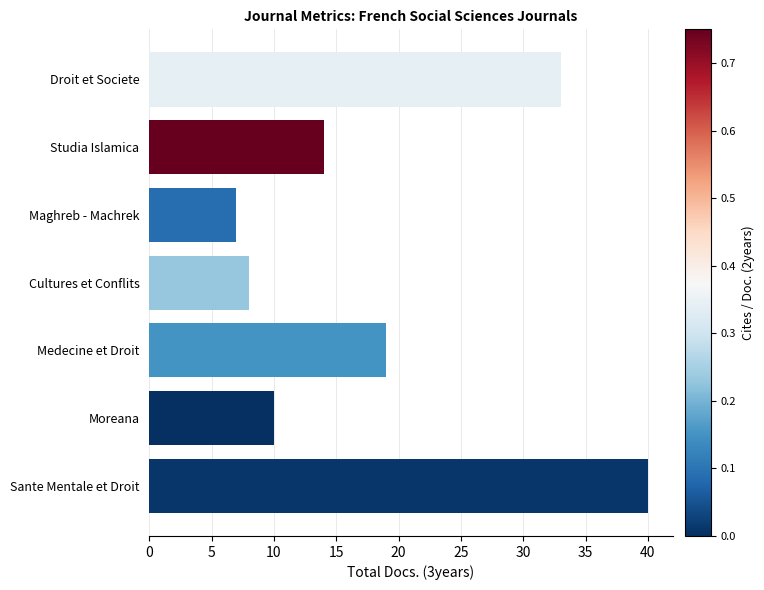

What is the sum of all values?

131